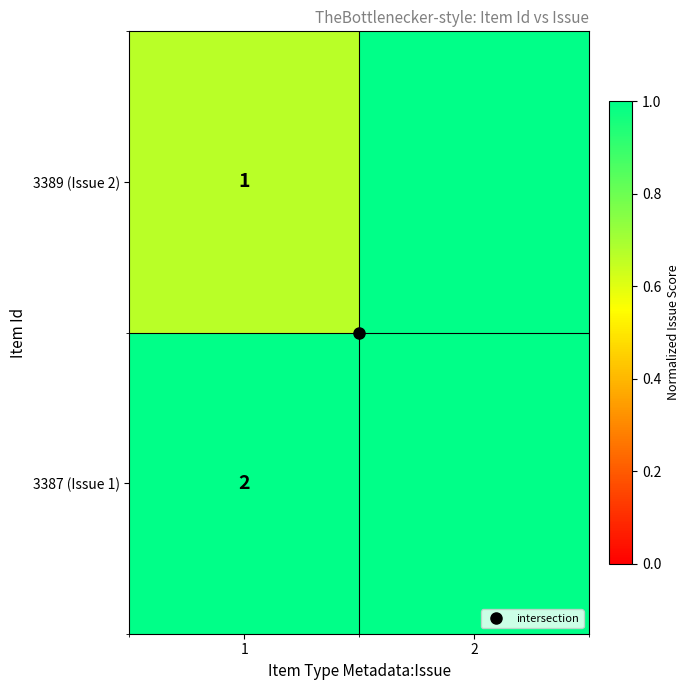

Which category has the lowest value in the 3389 (Issue 2) series?

1